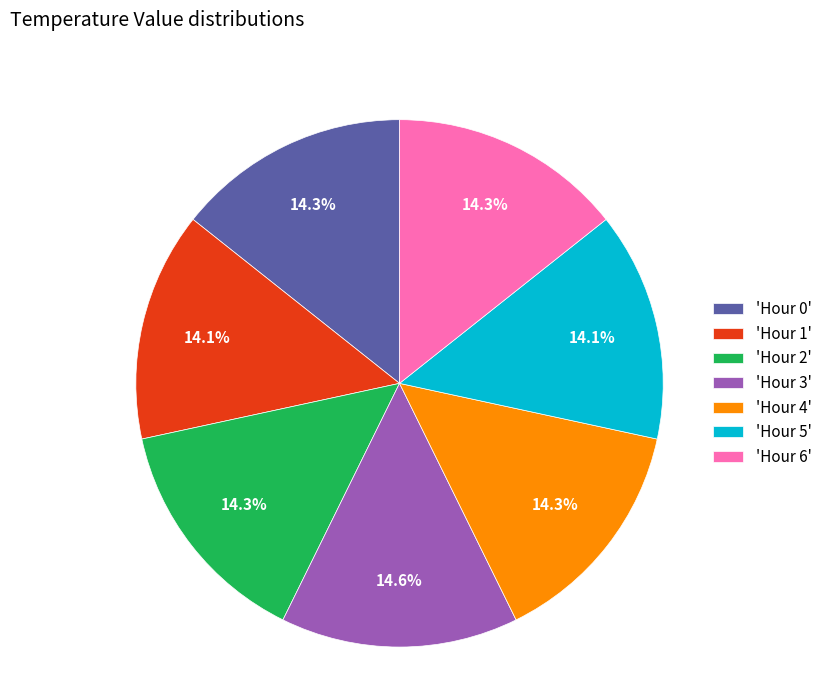

Count the number of slices in the pie.

7